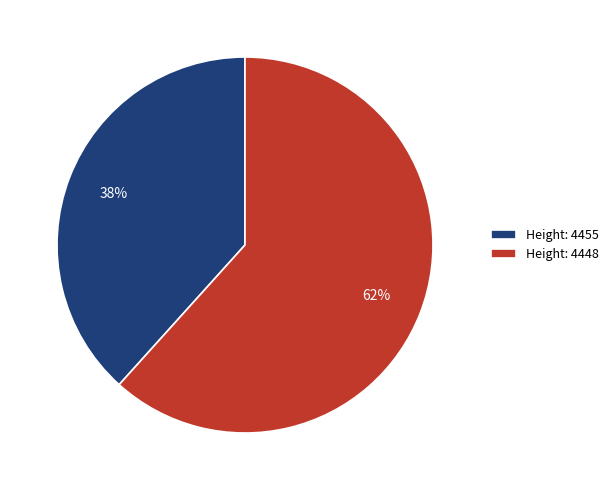

Between Height: 4455 and Height: 4448, which is larger?

Height: 4448